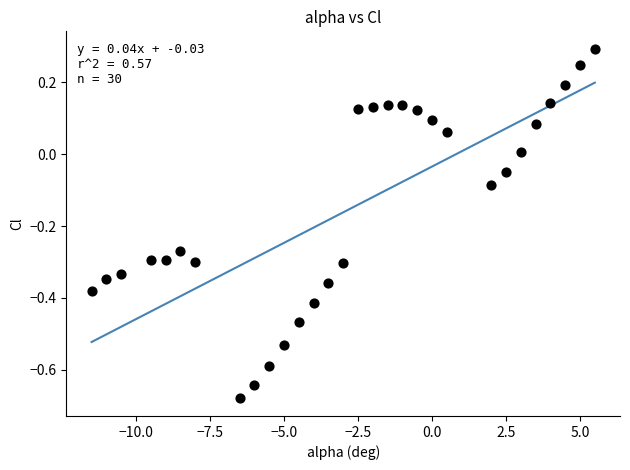

What is the range of Y values (max minus min)?

1.0